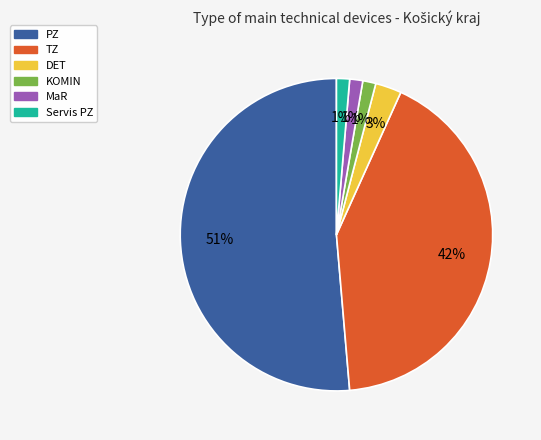

Is the sum of DET and Servis PZ greater than half?

No